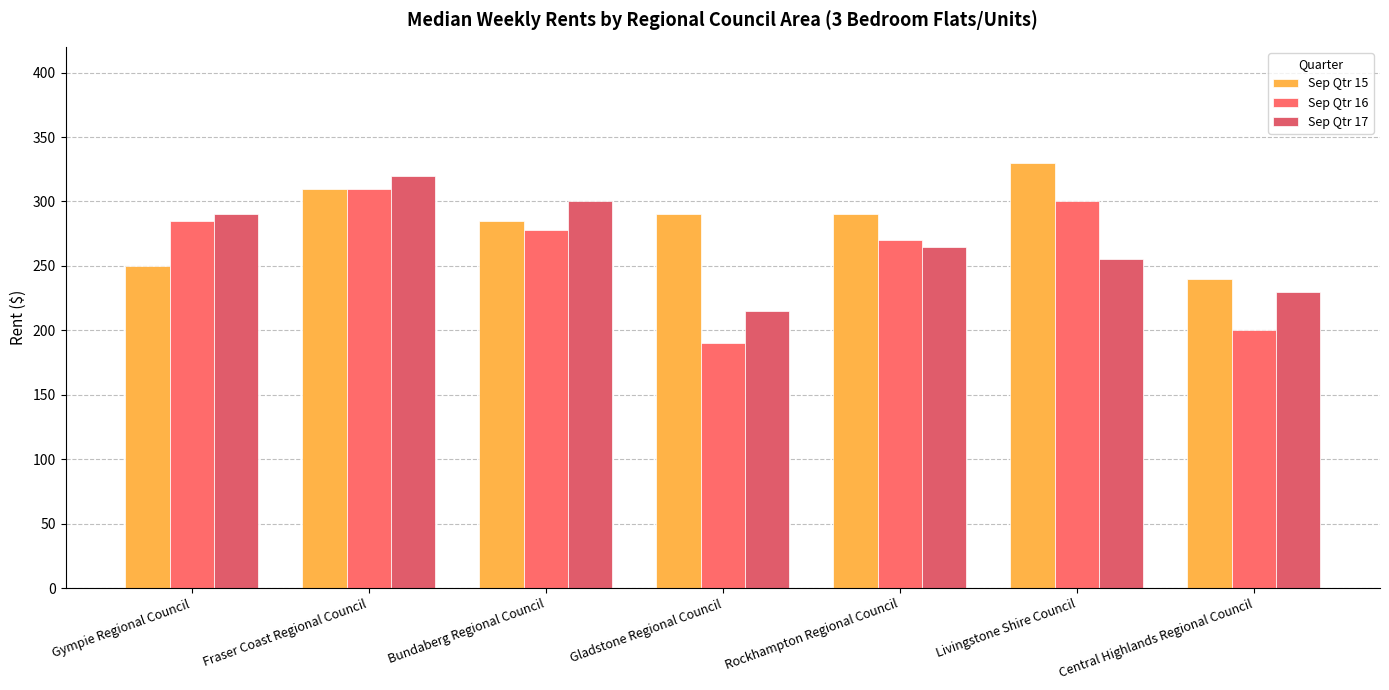

Reading left to right, transcribe all the data shown in this chart.

Sep Qtr 15: Gympie Regional Council=250.0	Fraser Coast Regional Council=310.0	Bundaberg Regional Council=285.0	Gladstone Regional Council=290.0	Rockhampton Regional Council=290.0	Livingstone Shire Council=330.0	Central Highlands Regional Council=240.0
Sep Qtr 16: Gympie Regional Council=285.0	Fraser Coast Regional Council=310.0	Bundaberg Regional Council=277.5	Gladstone Regional Council=190.0	Rockhampton Regional Council=270.0	Livingstone Shire Council=300.0	Central Highlands Regional Council=200.0
Sep Qtr 17: Gympie Regional Council=290.0	Fraser Coast Regional Council=320.0	Bundaberg Regional Council=300.0	Gladstone Regional Council=215.0	Rockhampton Regional Council=265.0	Livingstone Shire Council=255.0	Central Highlands Regional Council=230.0